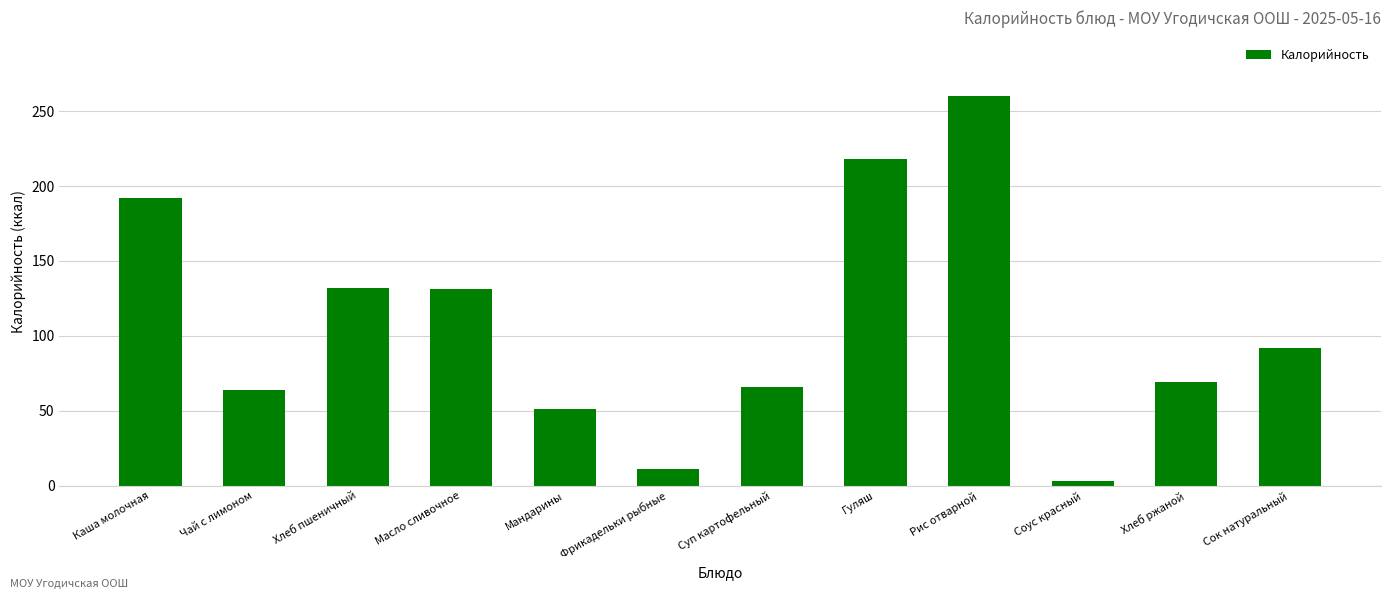

What is the average value?

107.5